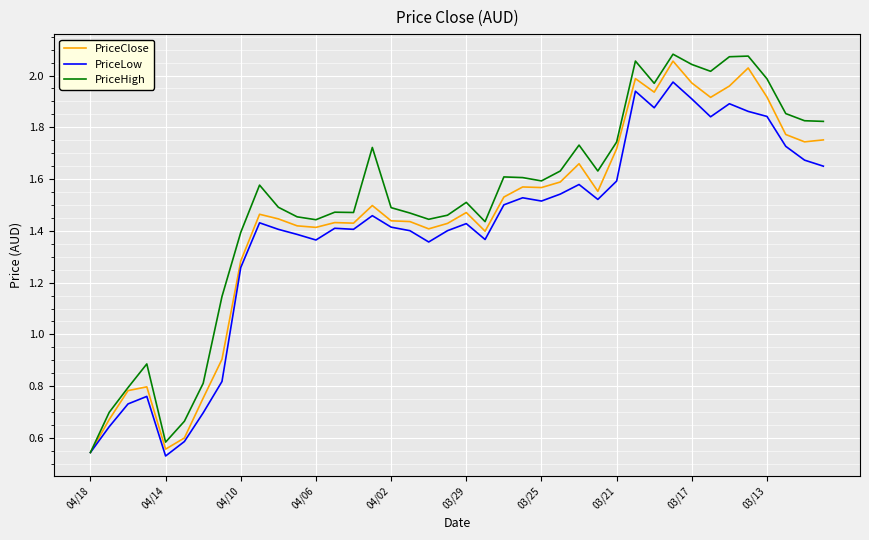

Which series has the largest range (max minus min)?

PriceHigh